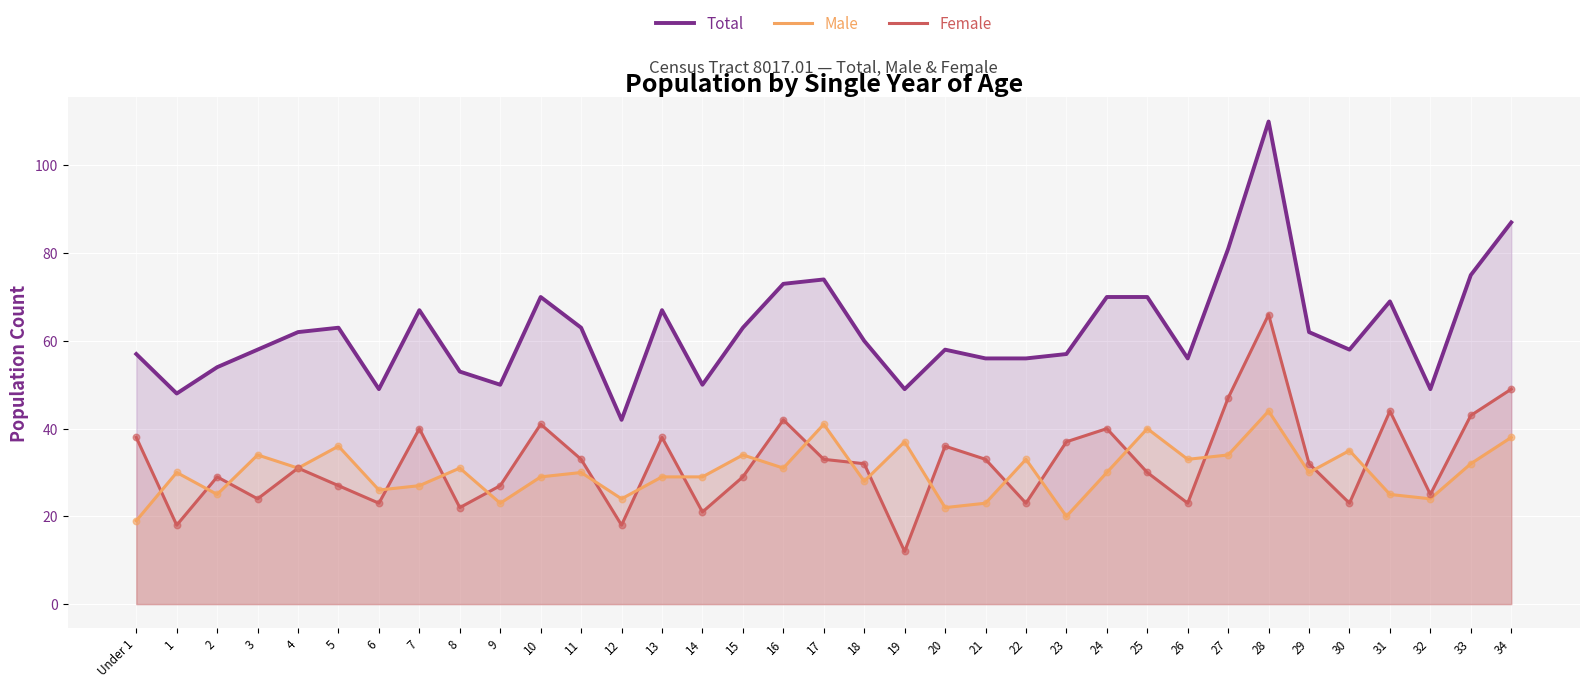

What are all the series names shown in the legend?

Total, Male, Female